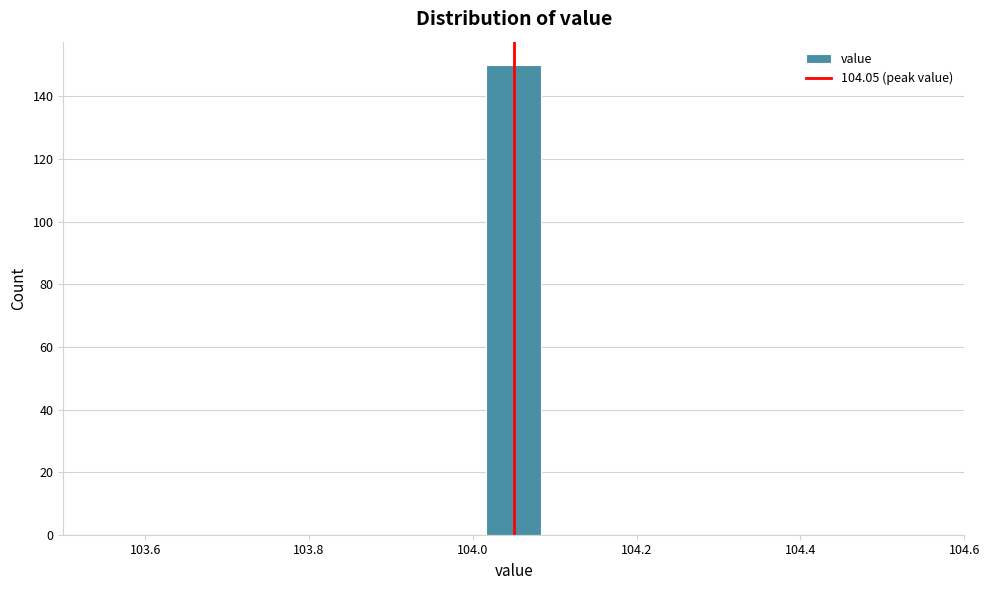

Around what value on the x-axis is the tallest bar? Give the approximate position of its centre, as read against the axis.

104.06